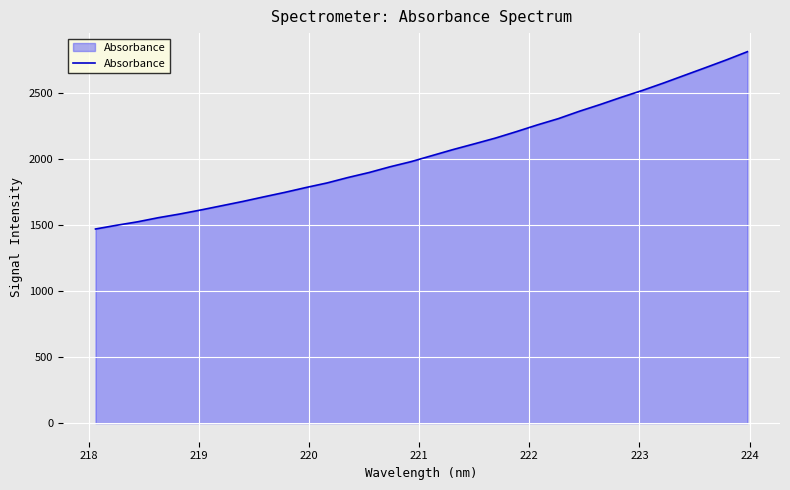

What is the difference between the maximum and minimum values?

1344.3